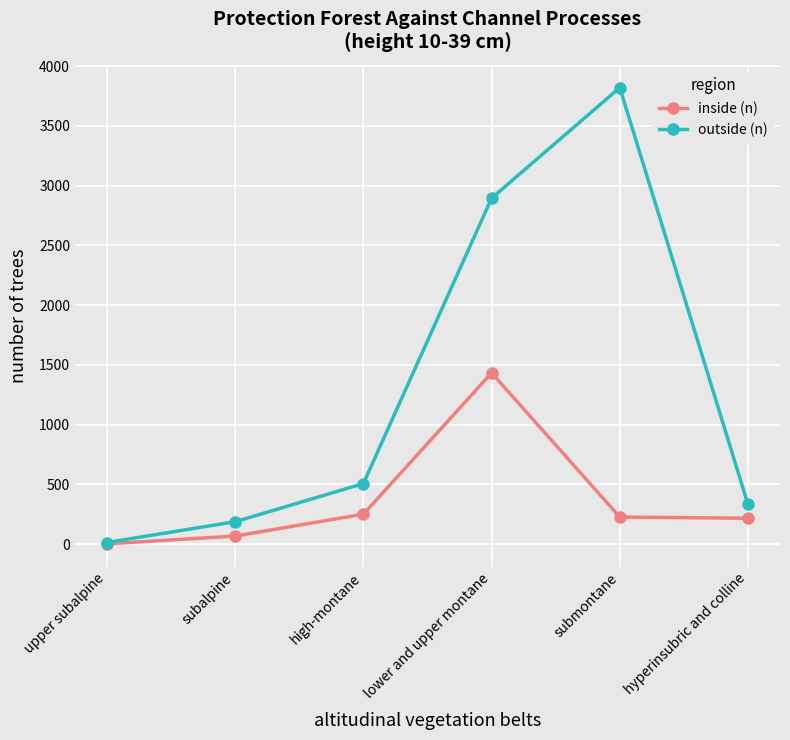

What is the label of the 4th point from the right?

high-montane